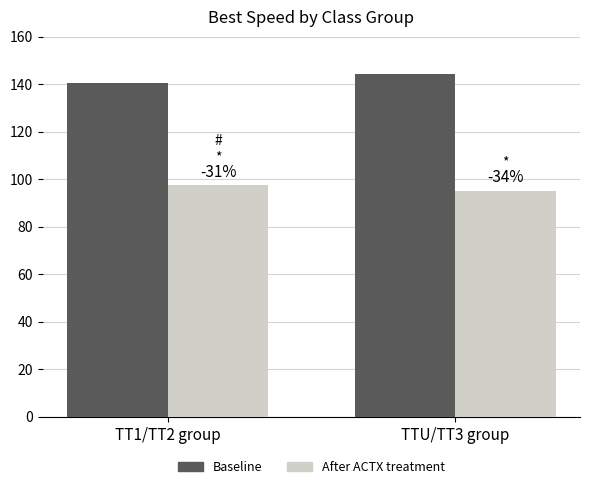

Are the bars horizontal?

No